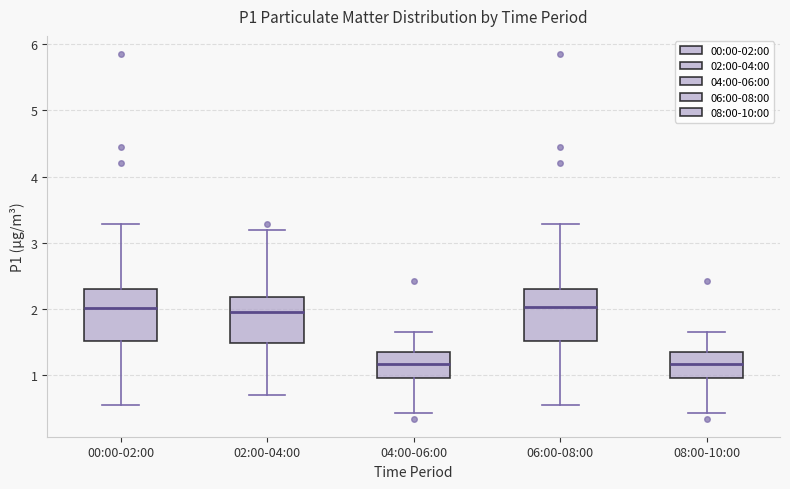

Where does the lower whisker of the box for 06:00-08:00 end on the y-axis? The values are not printed on the chart, so give them approximately, as read against the axis.

0.6